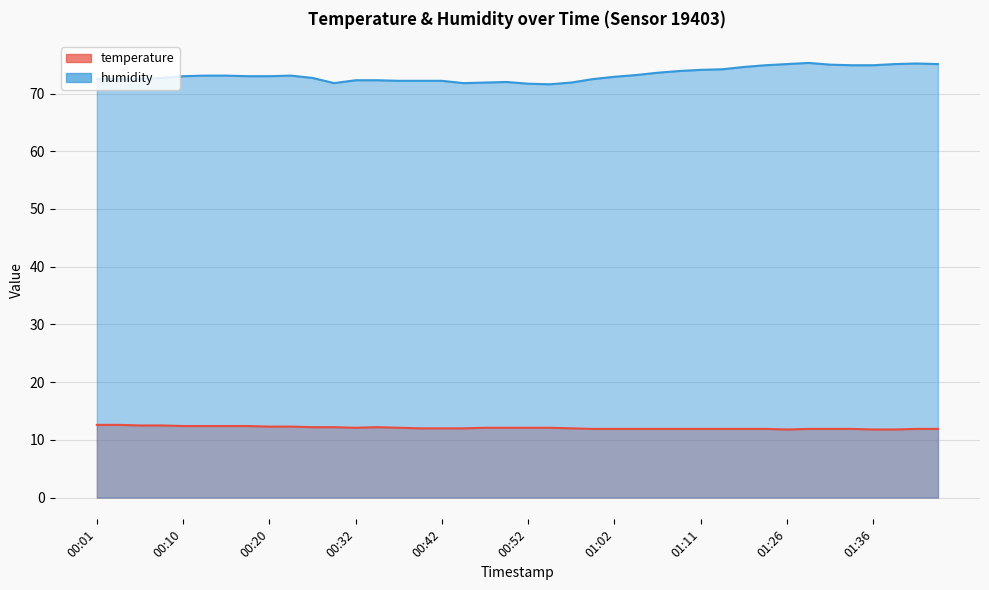

How many values in the temperature series are below 12?

17